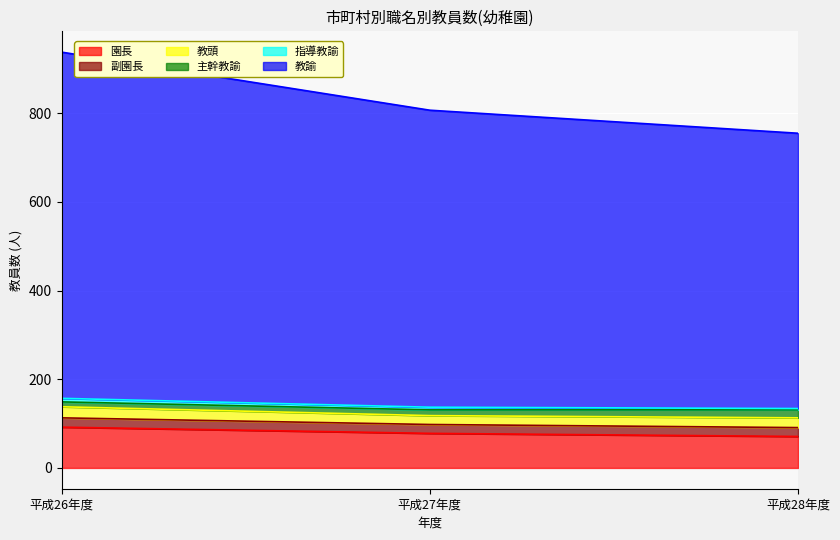

At which category is the sum across all series the highest?

平成26年度